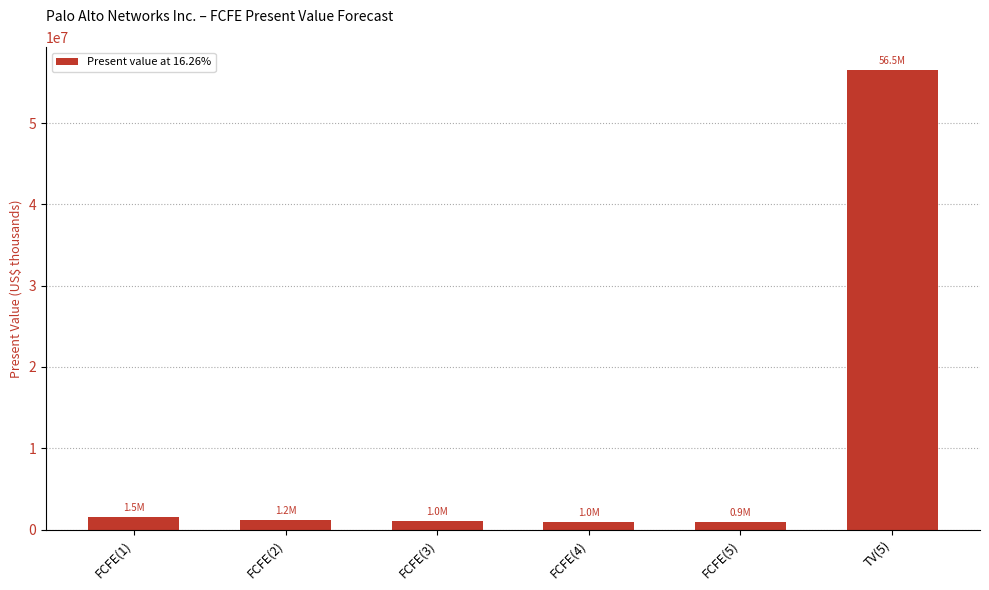

True or false: the data shows 1213090 at FCFE(2).

True